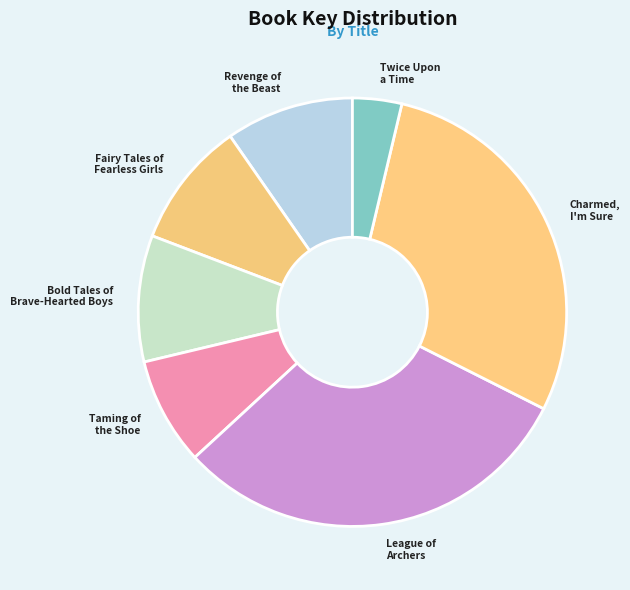

Is the sum of Bold Tales of Brave-Hearted Boys and Charmed, I'm Sure greater than half?

No